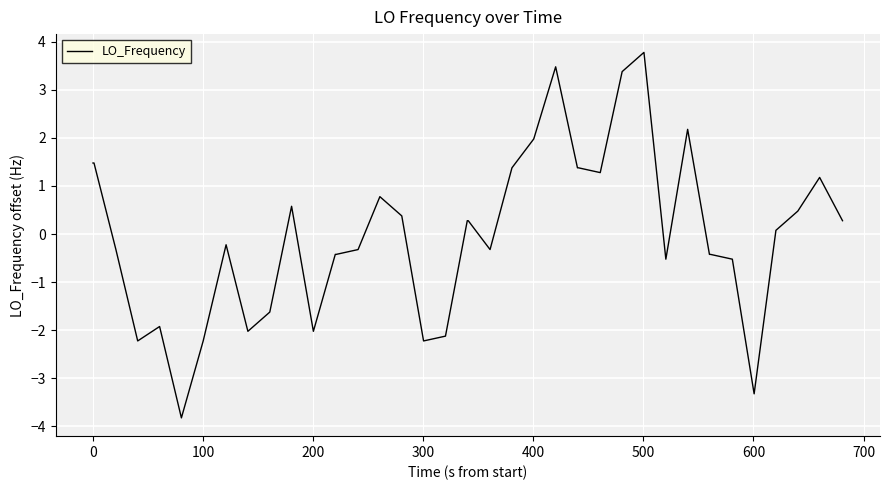

What is the maximum value shown in the chart?

3.8